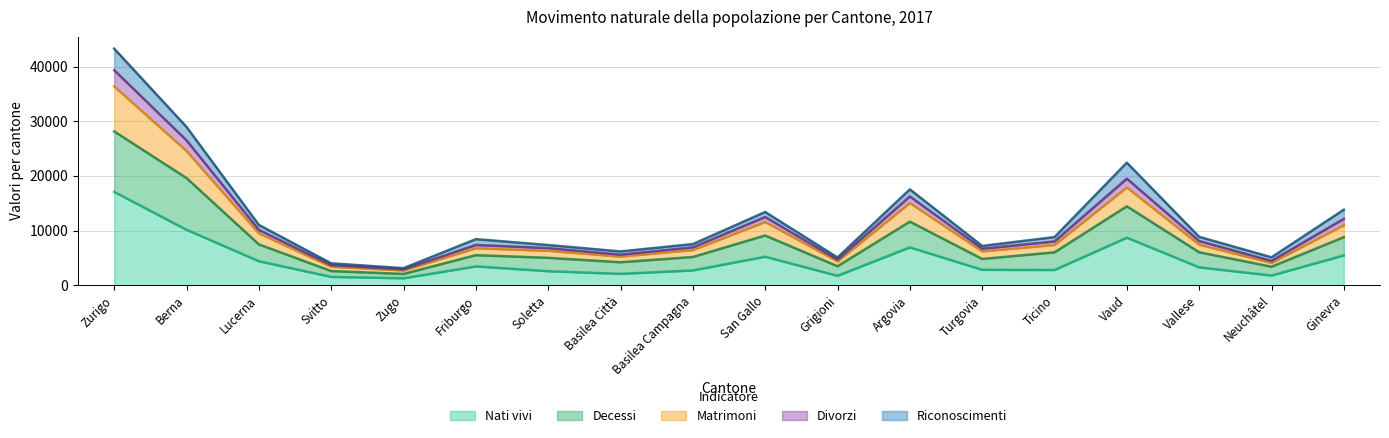

True or false: Nati vivi and Divorzi intersect in this chart.

False